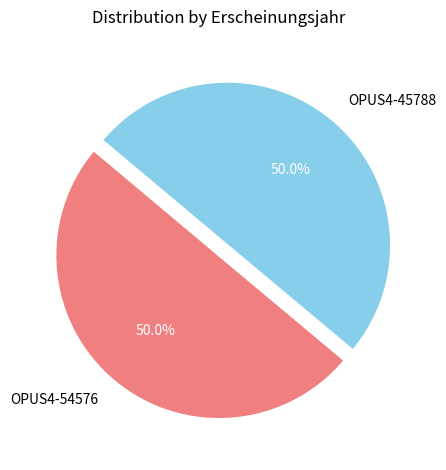

What percentage do OPUS4-54576 and OPUS4-45788 together represent?

100.0%